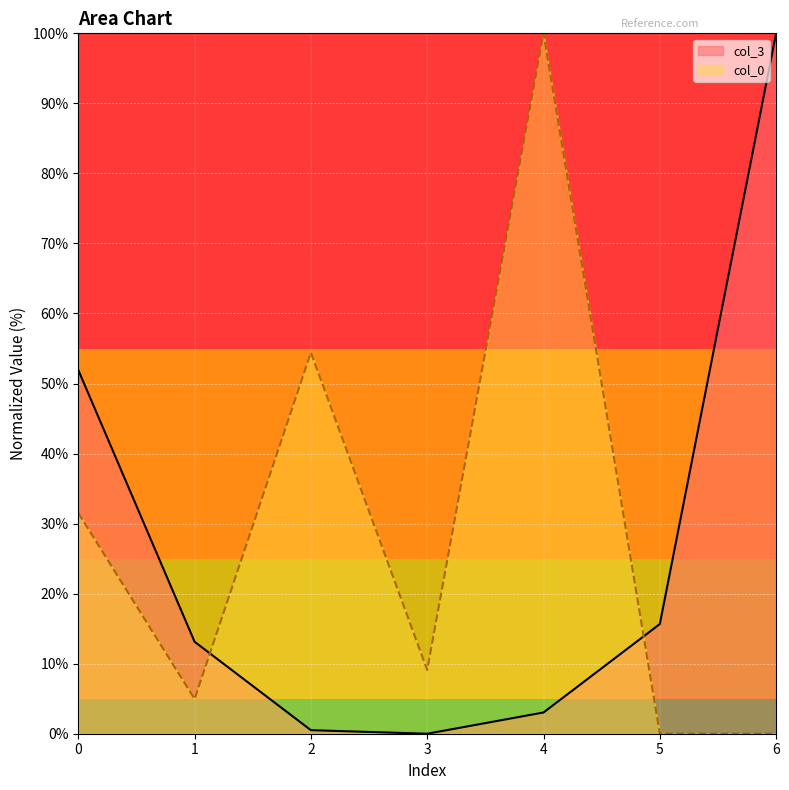

What is the maximum value for col_0?

100.0